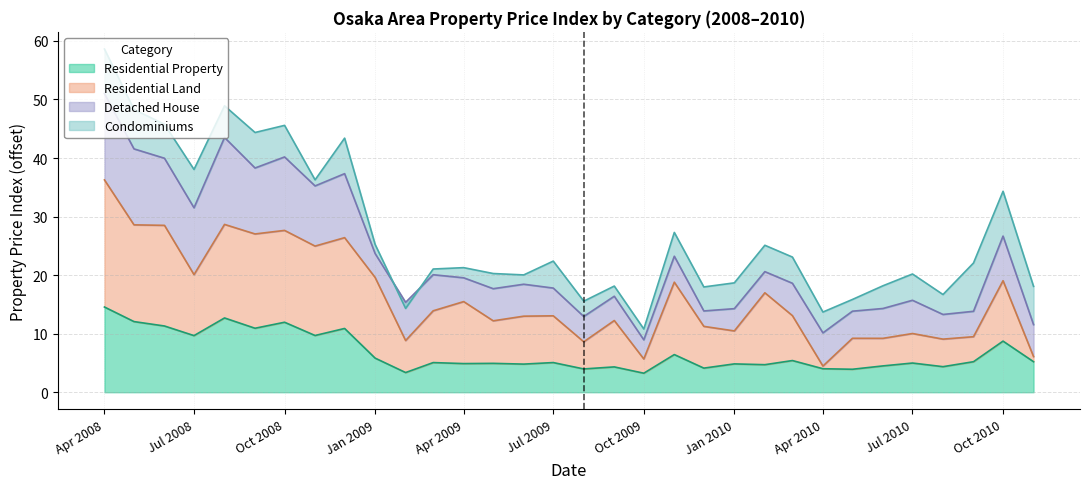

Is it true that Residential Property equals 1.3 at Oct 2009?

False